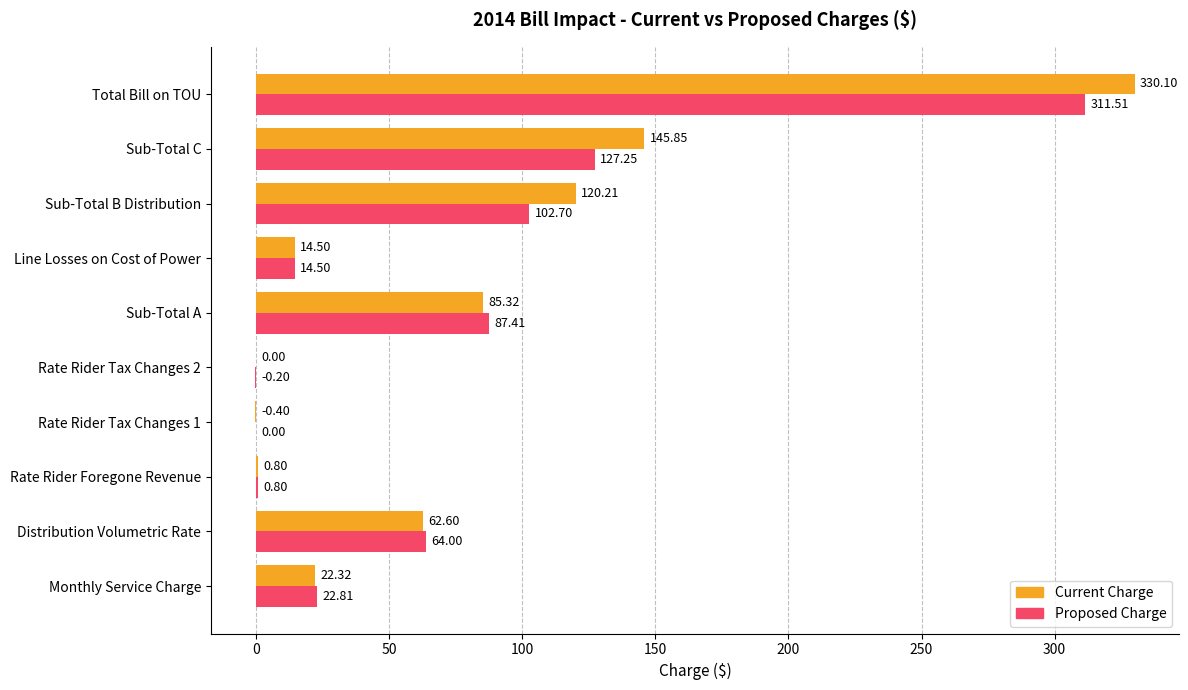

What is the sum of all Proposed Charge values?

730.8